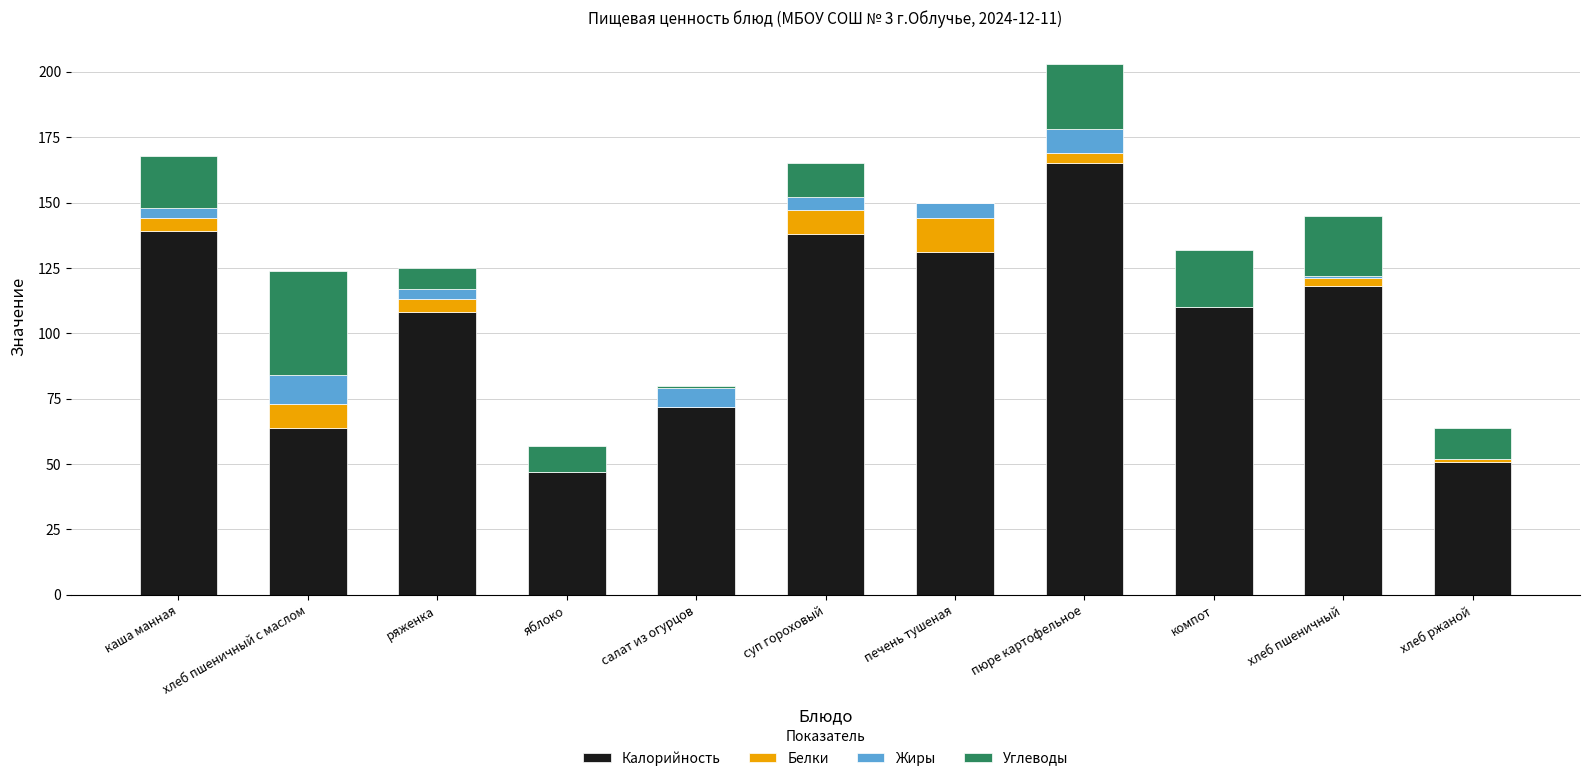

What is the sum of all Калорийность values?

1143